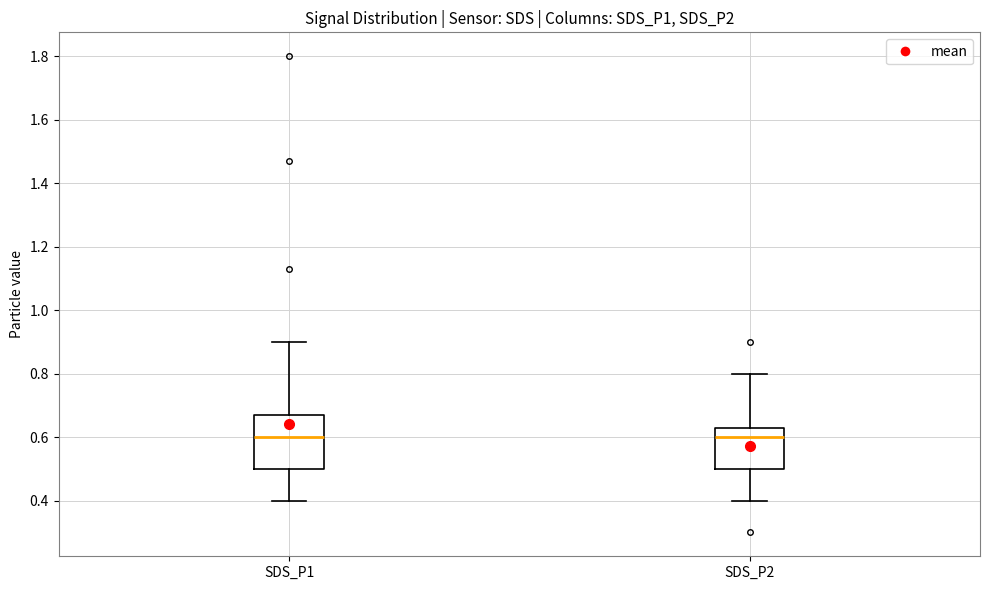

Reading left to right, transcribe this box plot: for each box, give where its median line is, the range the box spans, and where its two whiskers end, as read against the y-axis. The values are not printed on the chart, so give them approximately, as read against the axis.

SDS_P1: median 0.60, box 0.50 to 0.68, whiskers 0.40 to 0.90
SDS_P2: median 0.60, box 0.50 to 0.64, whiskers 0.40 to 0.80